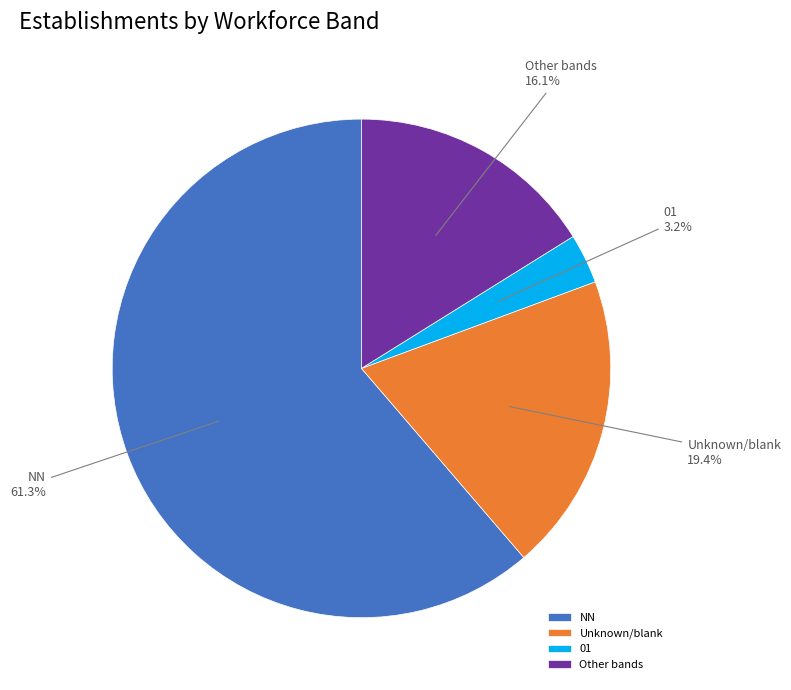

Which category accounts for the majority?

NN